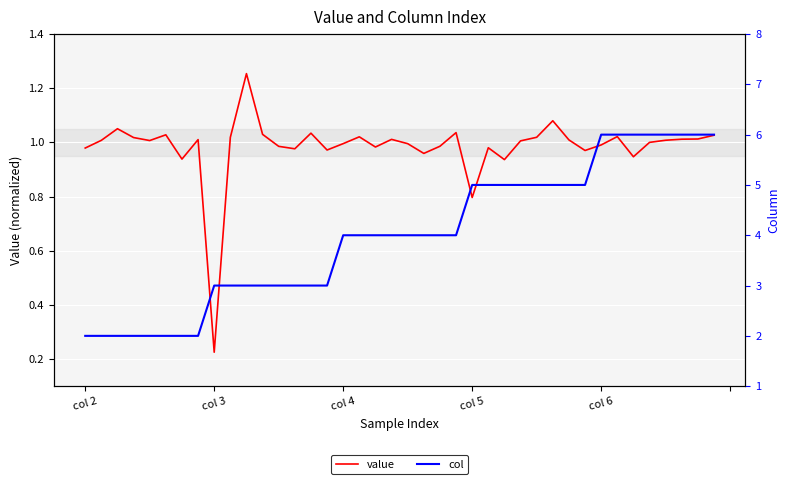

How many lines are shown in the chart?

2